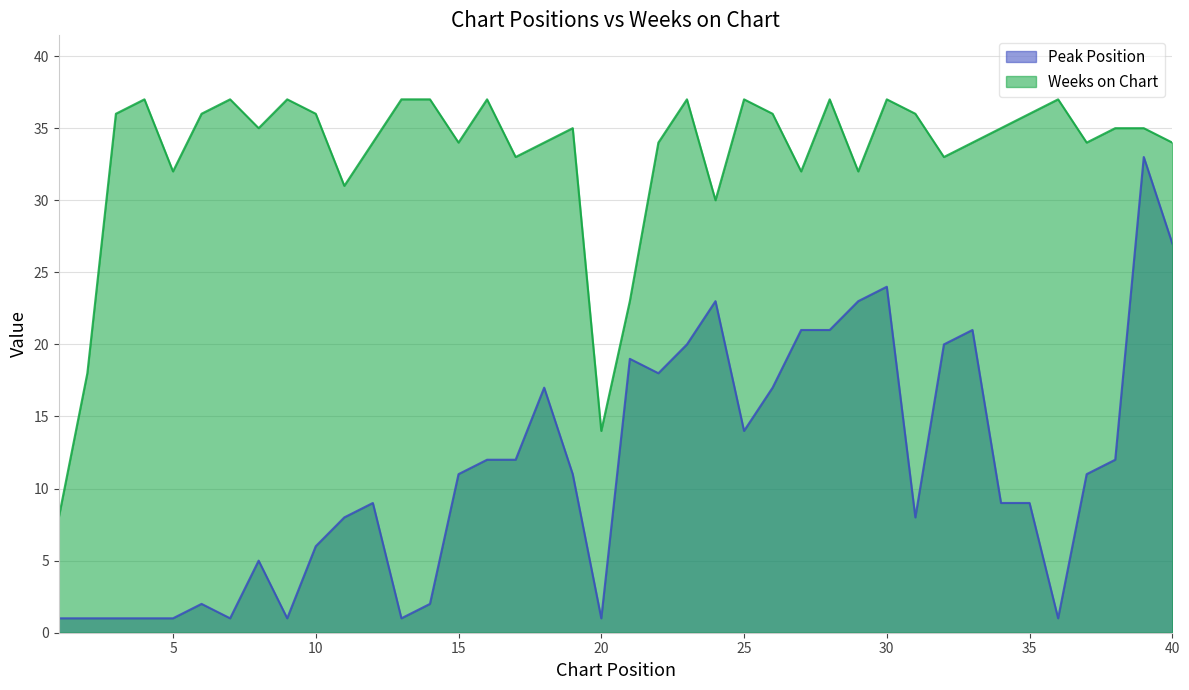

Rank the categories by Peak Position value from highest to lowest.

39, 40, 30, 24, 29, 27, 28, 33, 23, 32, 21, 22, 18, 26, 25, 16, 17, 38, 15, 19, 37, 12, 34, 35, 11, 31, 10, 8, 6, 14, 1, 2, 3, 4, 5, 7, 9, 13, 20, 36